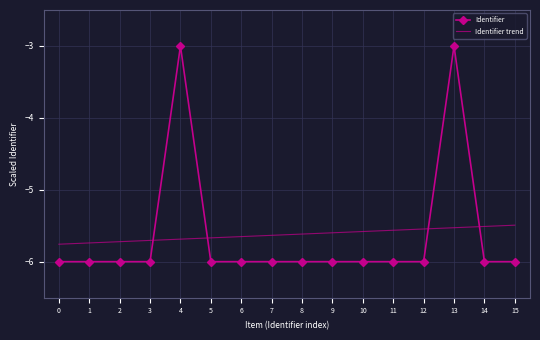

What is the minimum value shown in the chart?

-6.0